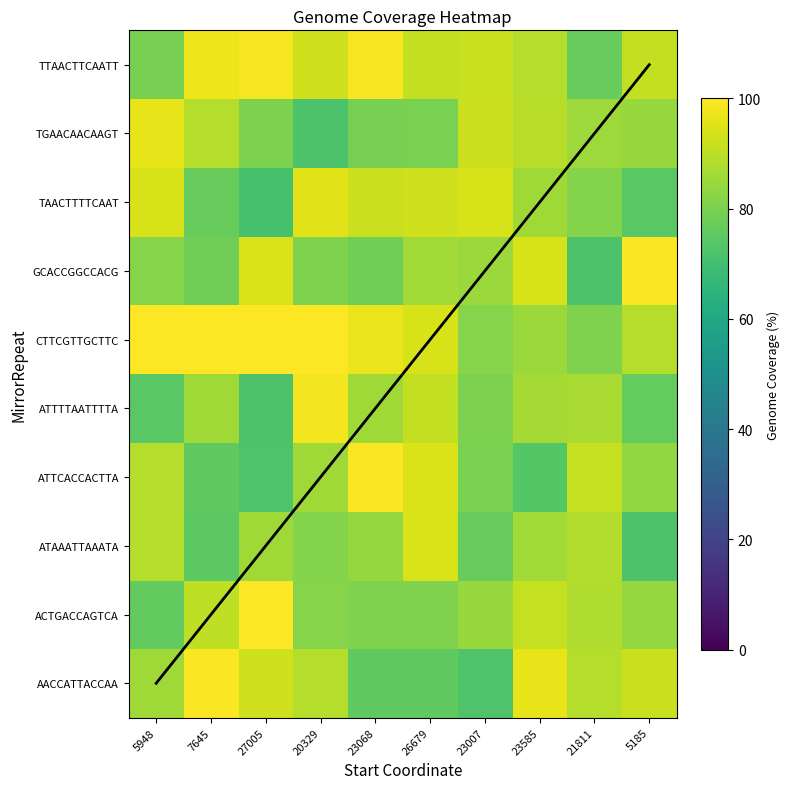

Rank the categories by ACTGACCAGTCA value from highest to lowest.

27005, 23585, 7645, 21811, 23007, 5185, 20329, 26679, 23068, 5948